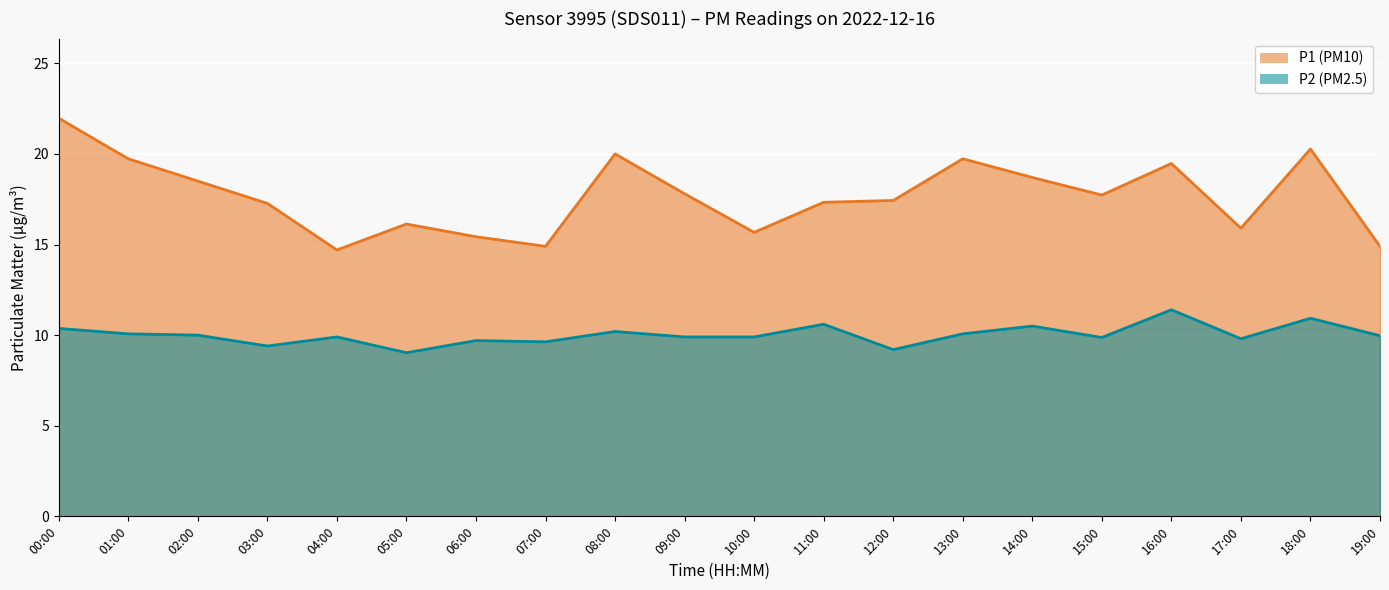

How many lines are shown in the chart?

2